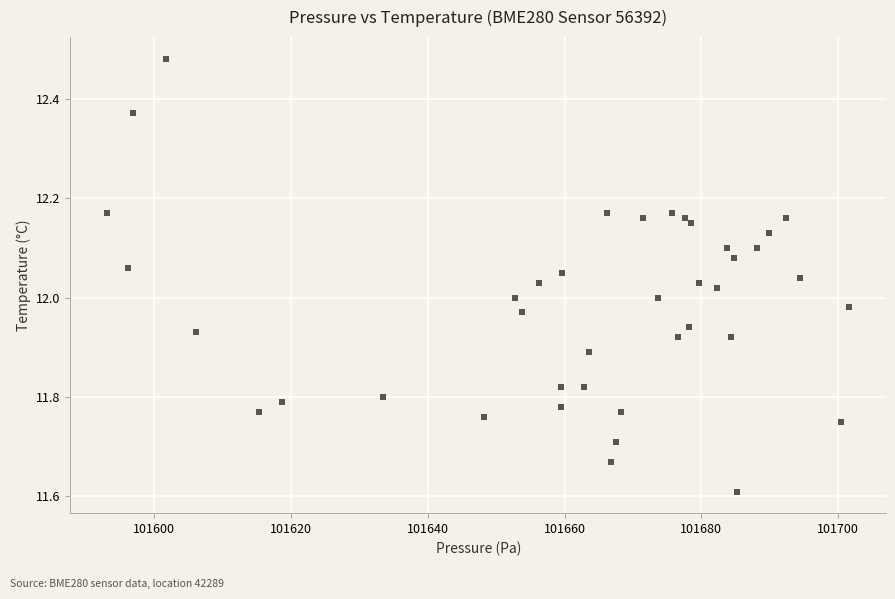

What is the range of Y values (max minus min)?

0.9